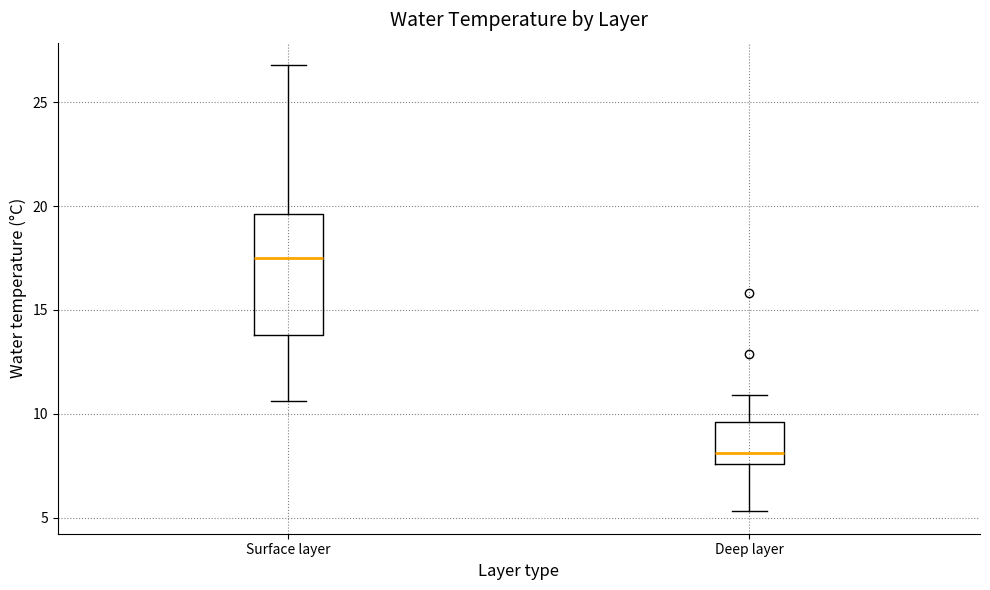

Comparing the boxes themselves (not the whiskers), which one is the tallest?

Surface layer